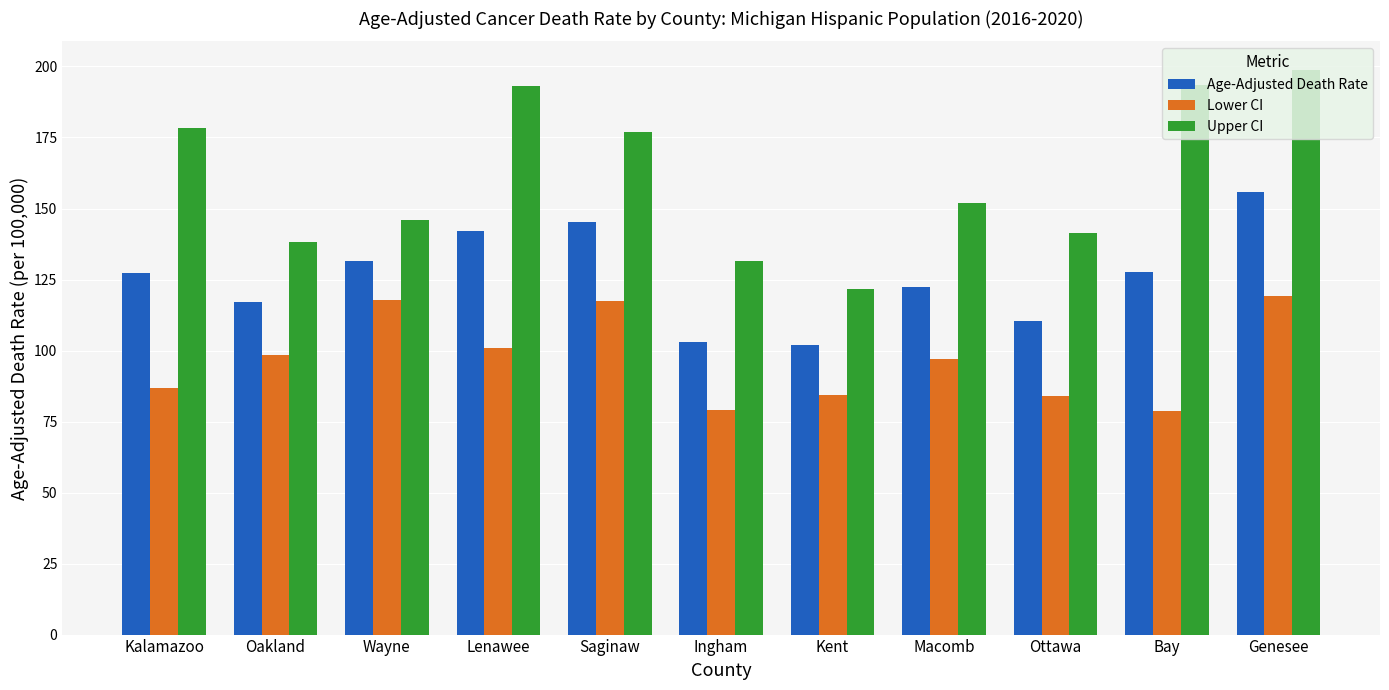

What is the spread (max minus min) of values at Macomb?

55.1